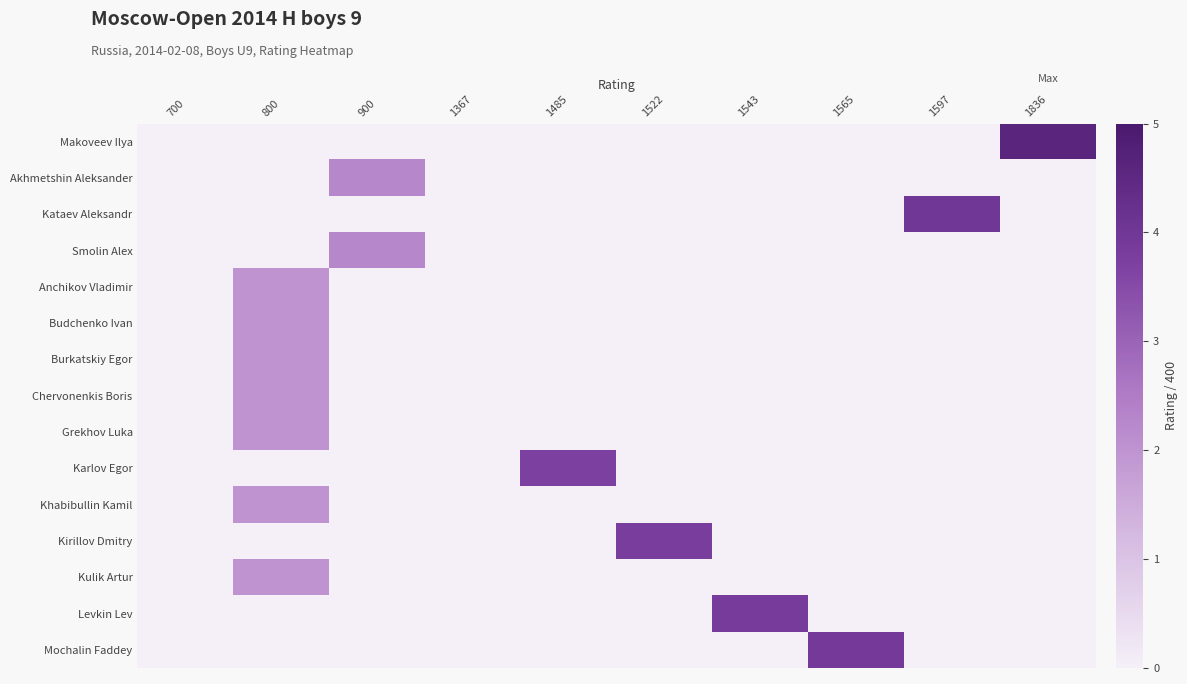

What is the difference between the highest and lowest values at 900?

2.2